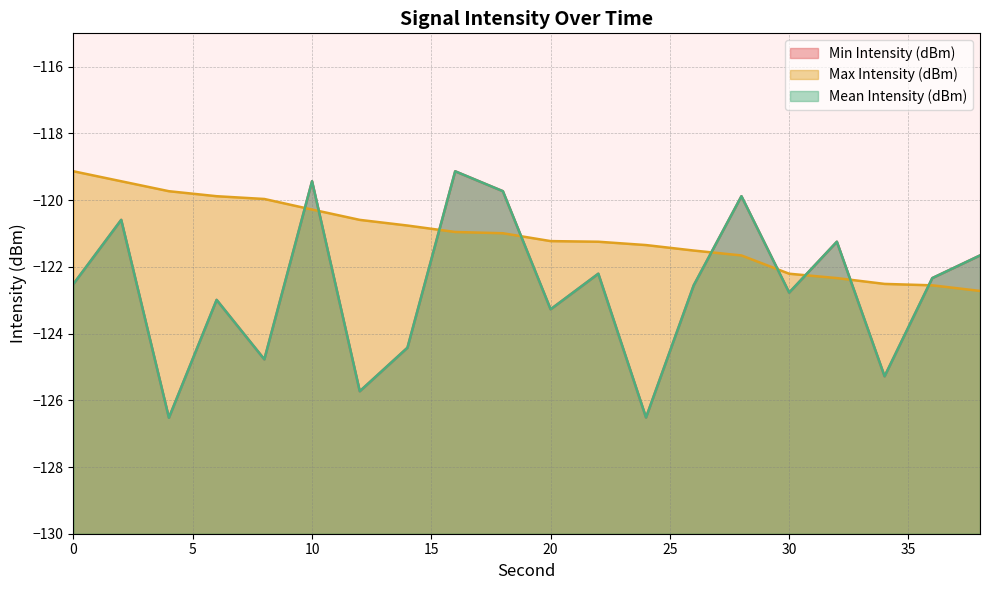

Which label corresponds to the smallest value in the chart?

4